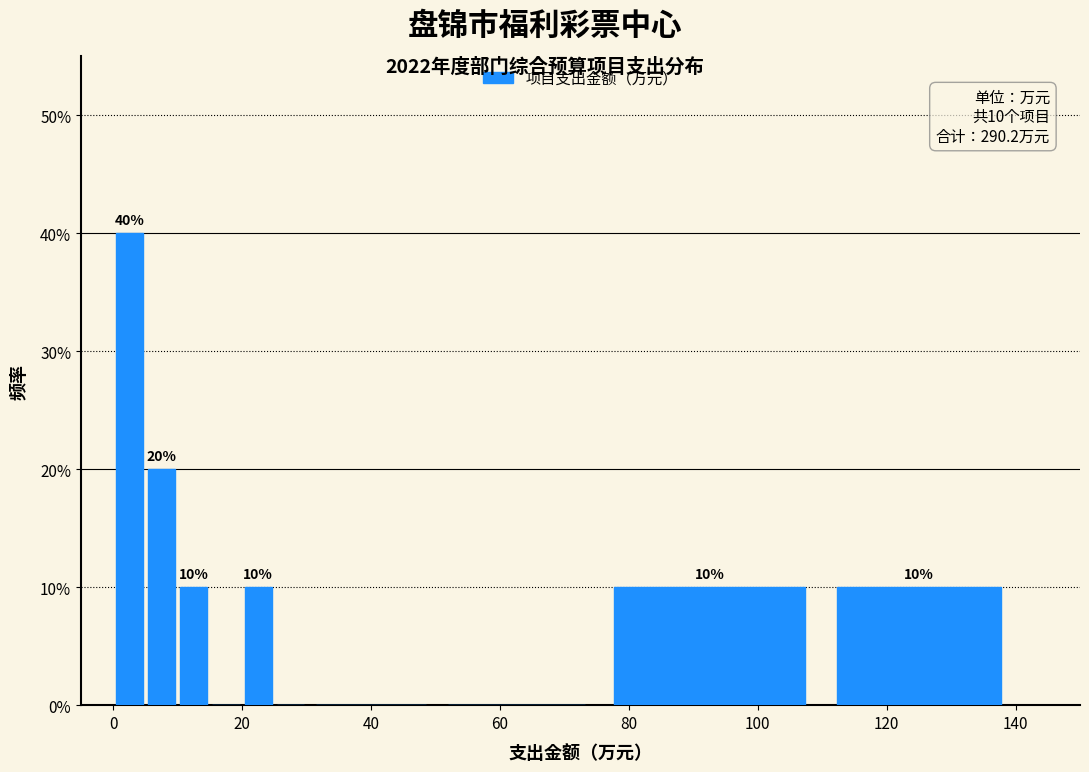

Around what value on the x-axis is the tallest bar? Give the approximate position of its centre, as read against the axis.

2